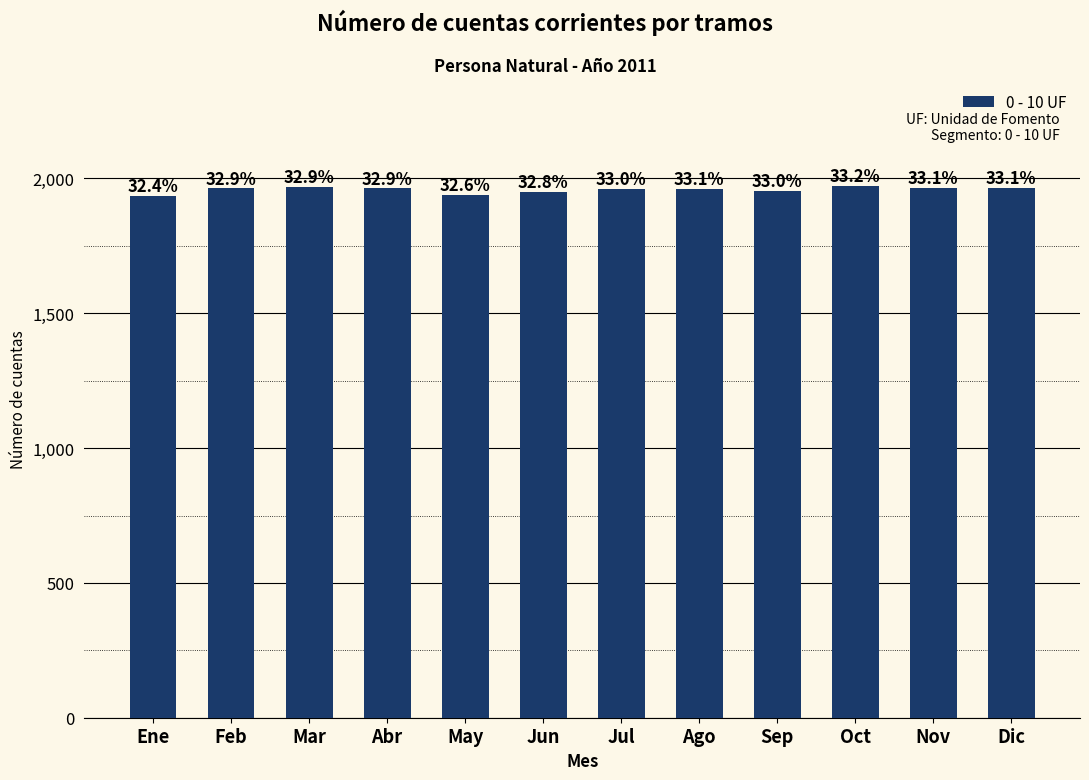

How many bars are there in total?

12